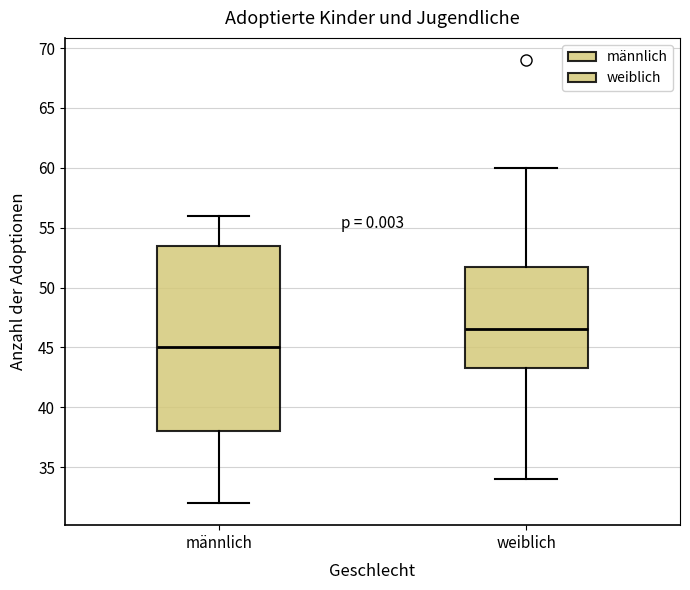

Which box's median line is the lowest?

männlich